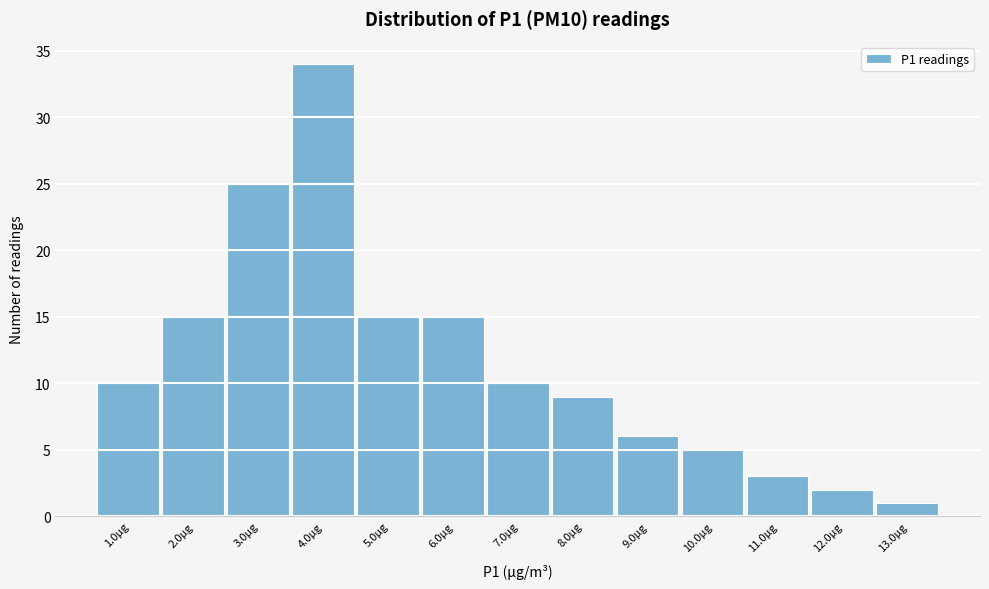

Reading left to right, what are all the values shown in this chart?

1.0µg=10	2.0µg=15	3.0µg=25	4.0µg=34	5.0µg=15	6.0µg=15	7.0µg=10	8.0µg=9	9.0µg=6	10.0µg=5	11.0µg=3	12.0µg=2	13.0µg=1